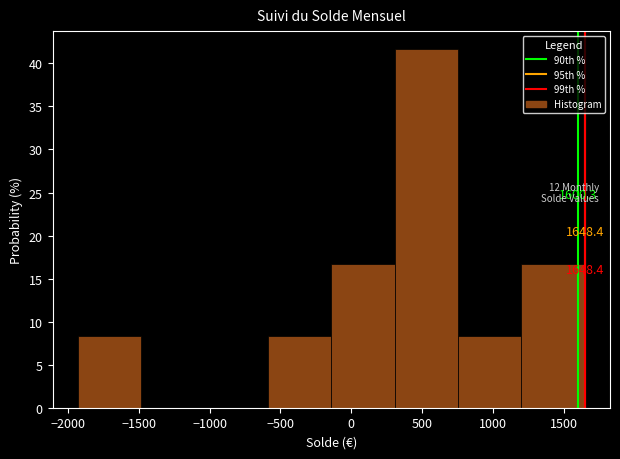

Which range on the x-axis has the tallest bar?

300 to 750